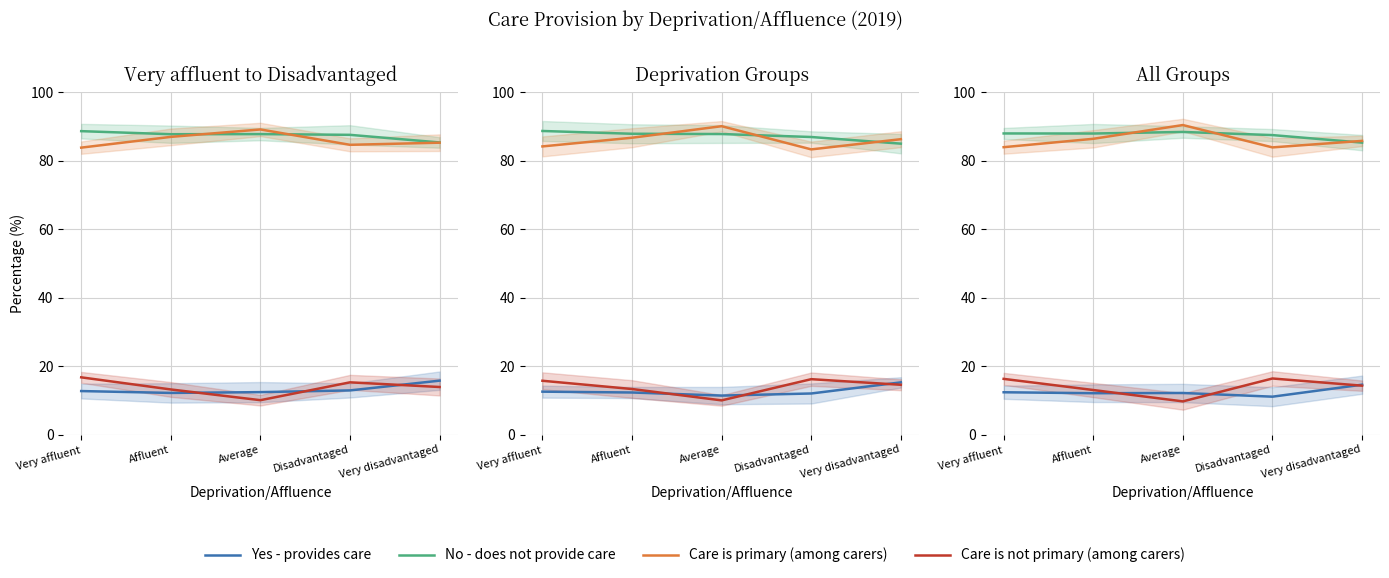

At which category does Yes - provides care reach its first local valley?

Affluent